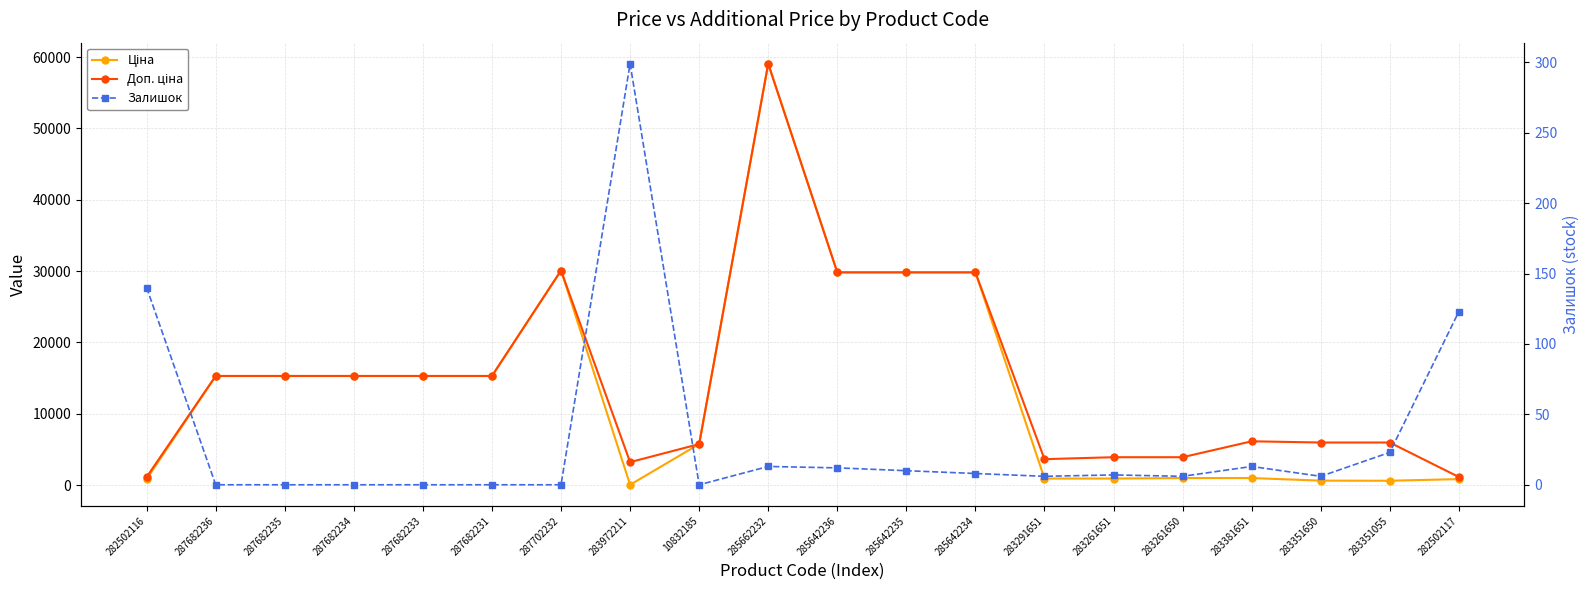

Reading right to left, extract all data points from this chart.

Ціна: 282502117=827.6	283351055=595.8	283351650=612.9	283381651=974.2	283261650=974.2	283261651=905.9	283291651=905.9	285642234=29819.2	285642235=29819.2	285642236=29819.2	285662232=59075.7	10832185=5736.9	283972211=32.0	287702232=30077.8	287682231=15288.0	287682233=15288.0	287682234=15288.0	287682235=15288.0	287682236=15288.0	282502116=827.6
Доп. ціна: 282502117=1121.5	283351055=5957.6	283351650=5957.6	283381651=6128.5	283261650=3896.9	283261651=3896.9	283291651=3623.4	285642234=29819.2	285642235=29819.2	285642236=29819.2	285662232=59075.7	10832185=5736.9	283972211=3205.0	287702232=30077.8	287682231=15288.0	287682233=15288.0	287682234=15288.0	287682235=15288.0	287682236=15288.0	282502116=1121.5
Залишок: 282502117=123.0	283351055=23.0	283351650=6.0	283381651=13.0	283261650=6.0	283261651=7.0	283291651=6.0	285642234=8.0	285642235=10.0	285642236=12.0	285662232=13.0	10832185=0.0	283972211=299.0	287702232=0.0	287682231=0.0	287682233=0.0	287682234=0.0	287682235=0.0	287682236=0.0	282502116=140.0